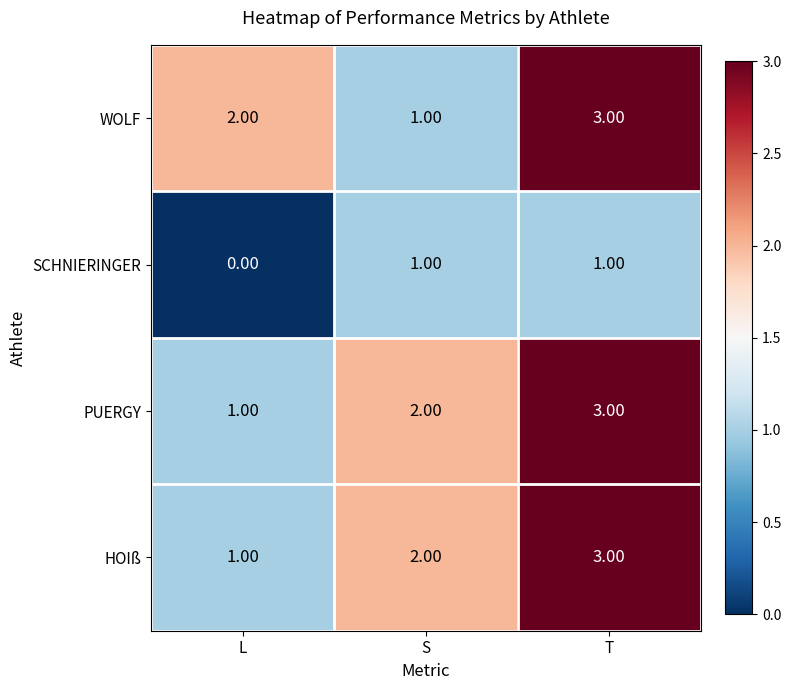

Which label corresponds to the smallest value in the chart?

L